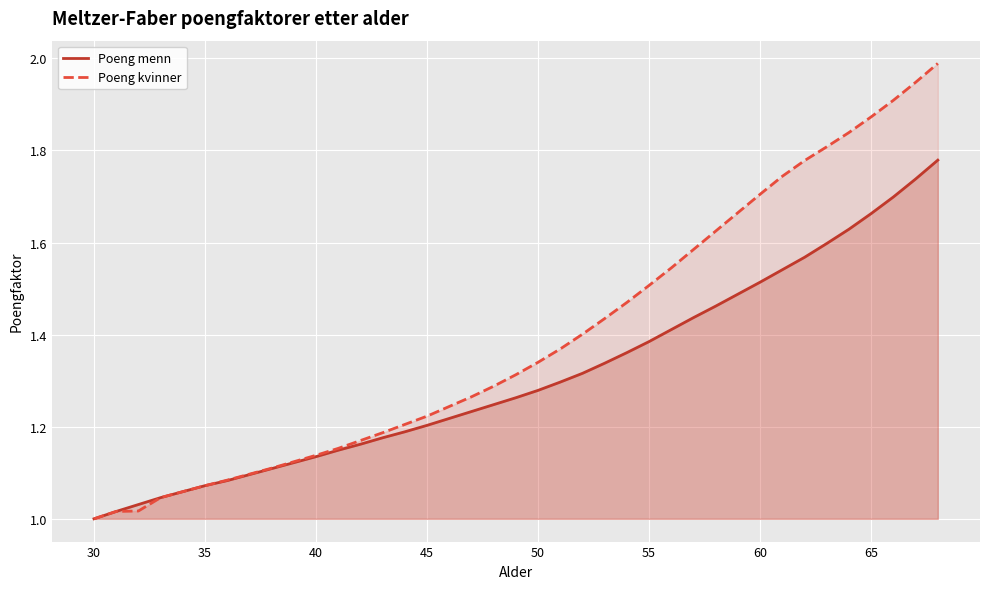

List the series in order of their peak value, lowest first.

Poeng menn, Poeng kvinner